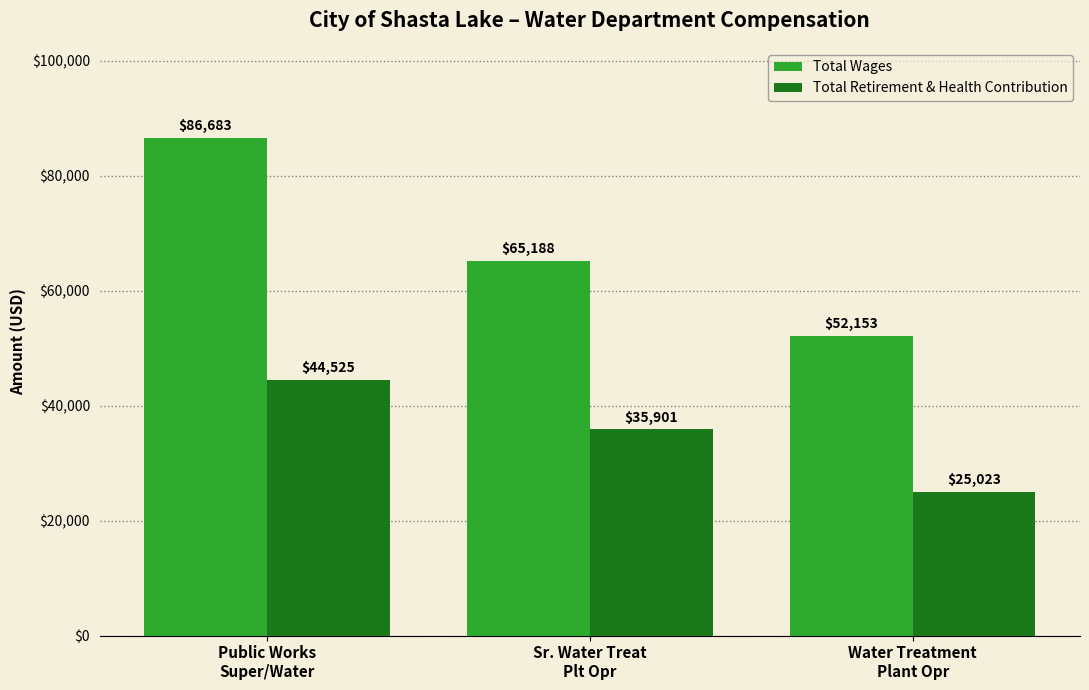

True or false: Total Retirement & Health Contribution has a value of 13388 at Water Treatment
Plant Opr.

False